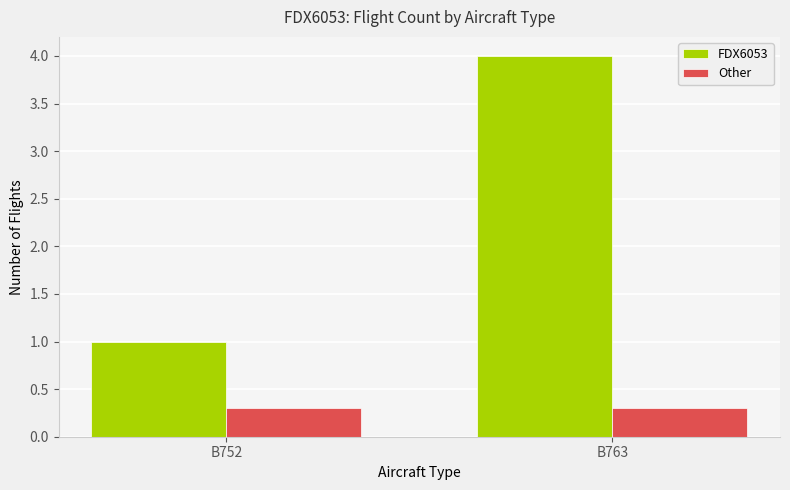

How many categories are shown in the chart?

2